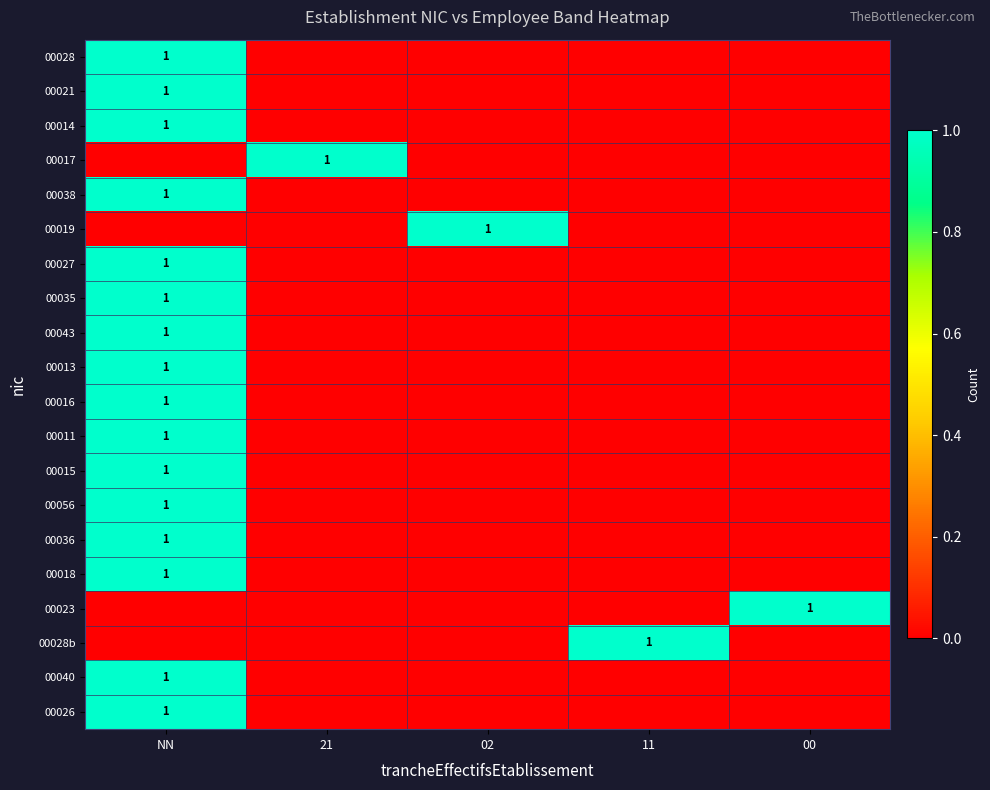

Count the 00014 values in the range 0 to 1.

5